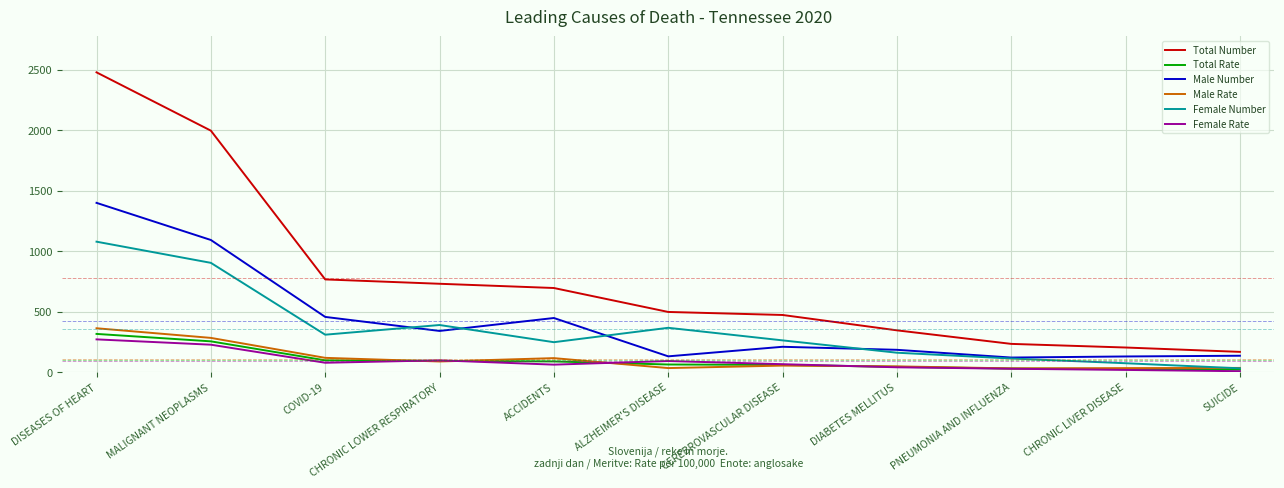

Which series has the widest spread of values?

Total Number